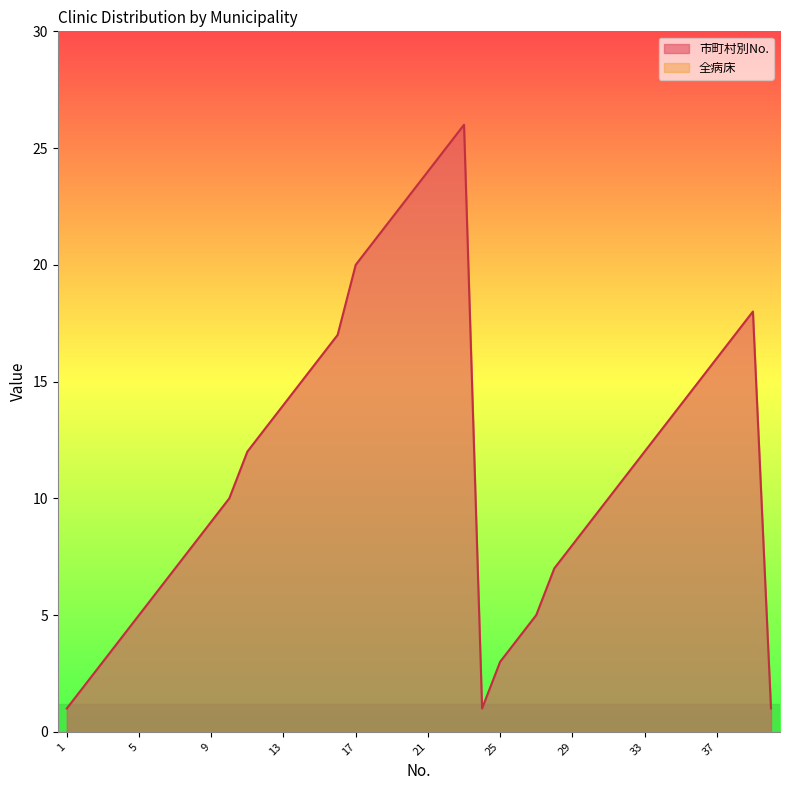

What is the ratio of the value at 15 to the value at 21?

0.7